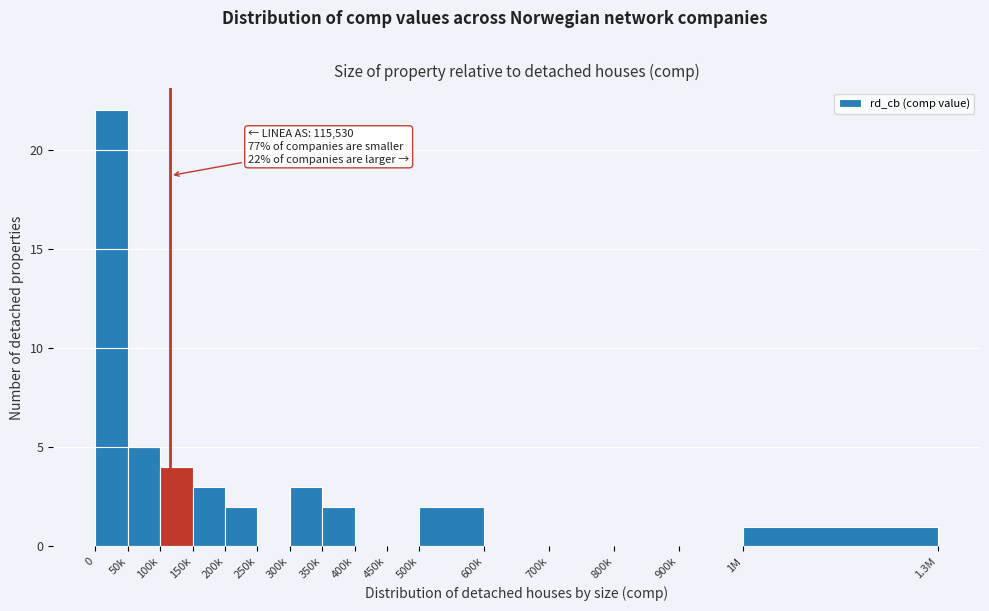

Reading right to left, what are all the values shown in this chart?

1M=1	900k=0	800k=0	700k=0	600k=0	500k=2	450k=0	400k=0	350k=2	300k=3	250k=0	200k=2	150k=3	100k=4	50k=5	0=22